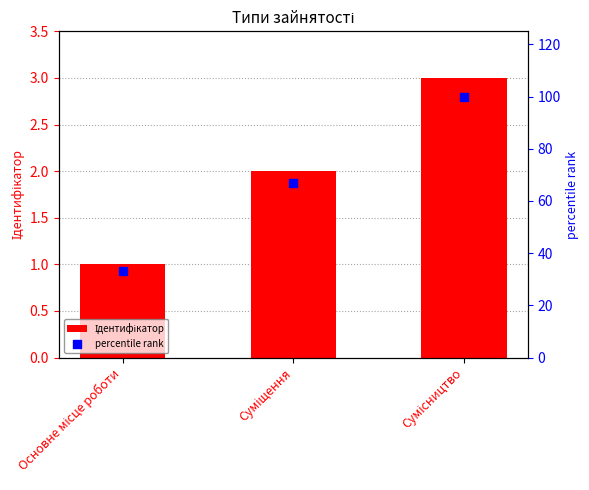

Which series has the widest spread of Y values?

percentile rank